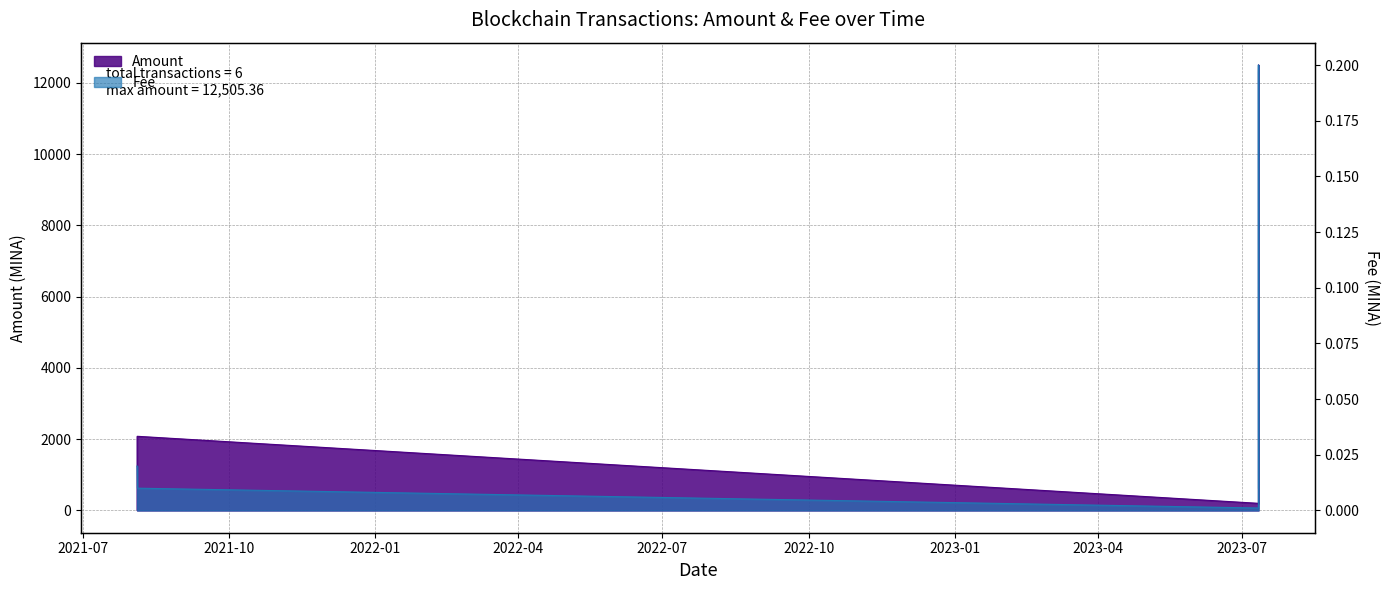

Where does the Amount series first go above 2081?

2021-08-04 10:42:00